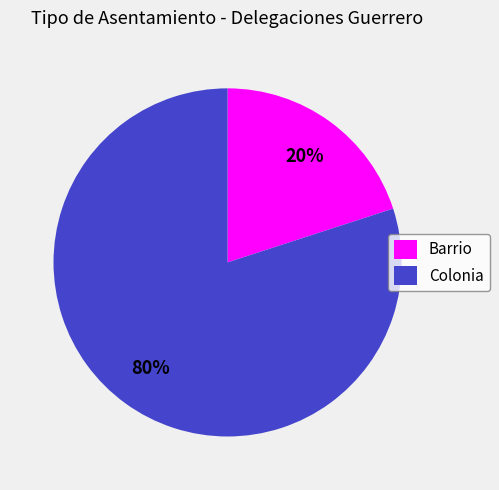

Rank the categories by value from highest to lowest.

Colonia, Barrio